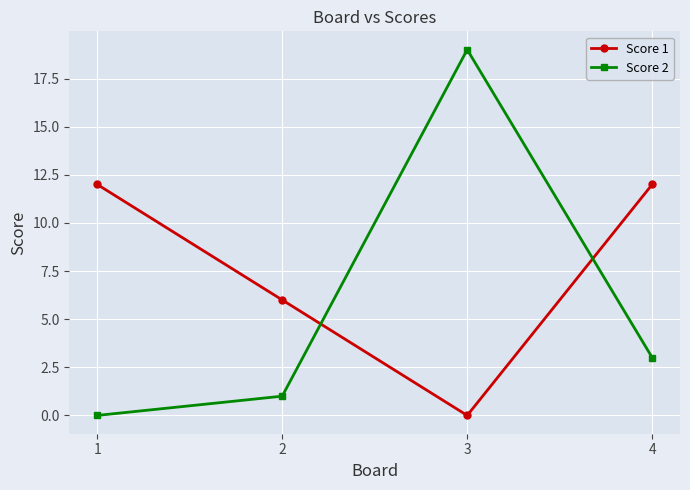

True or false: Score 1 has a value of 12 at 4.

True